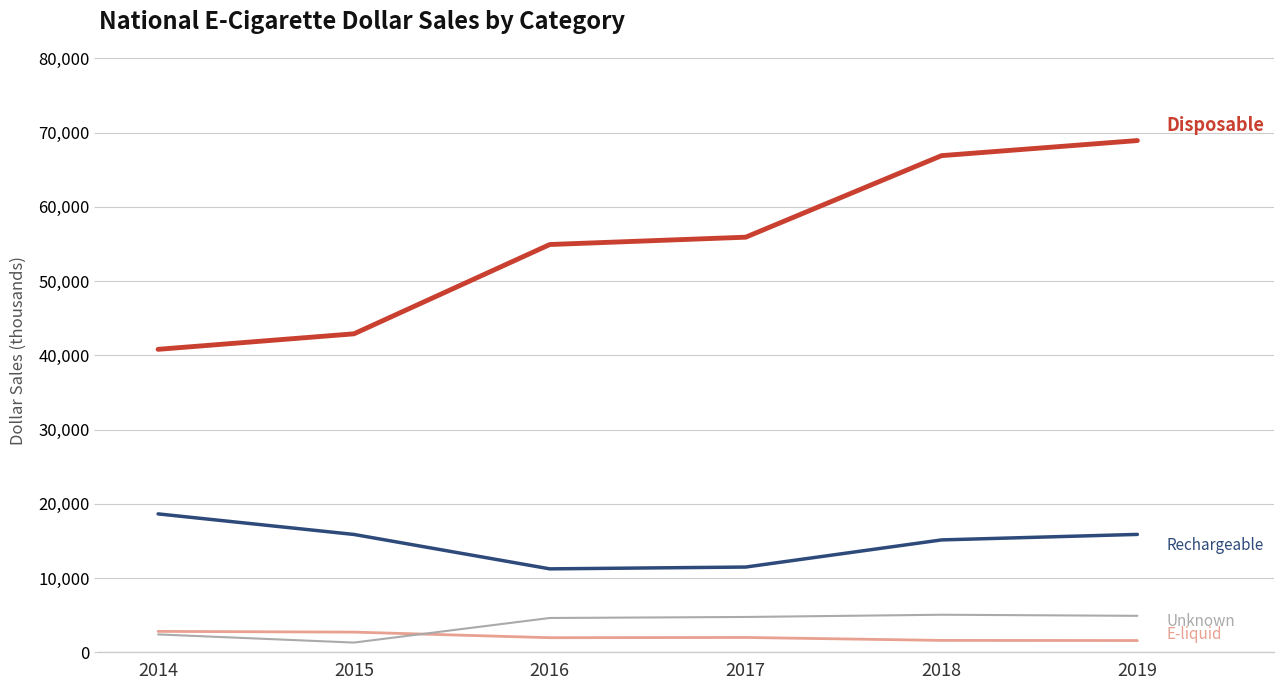

What is the spread (max minus min) of values at 2014?

38400.9